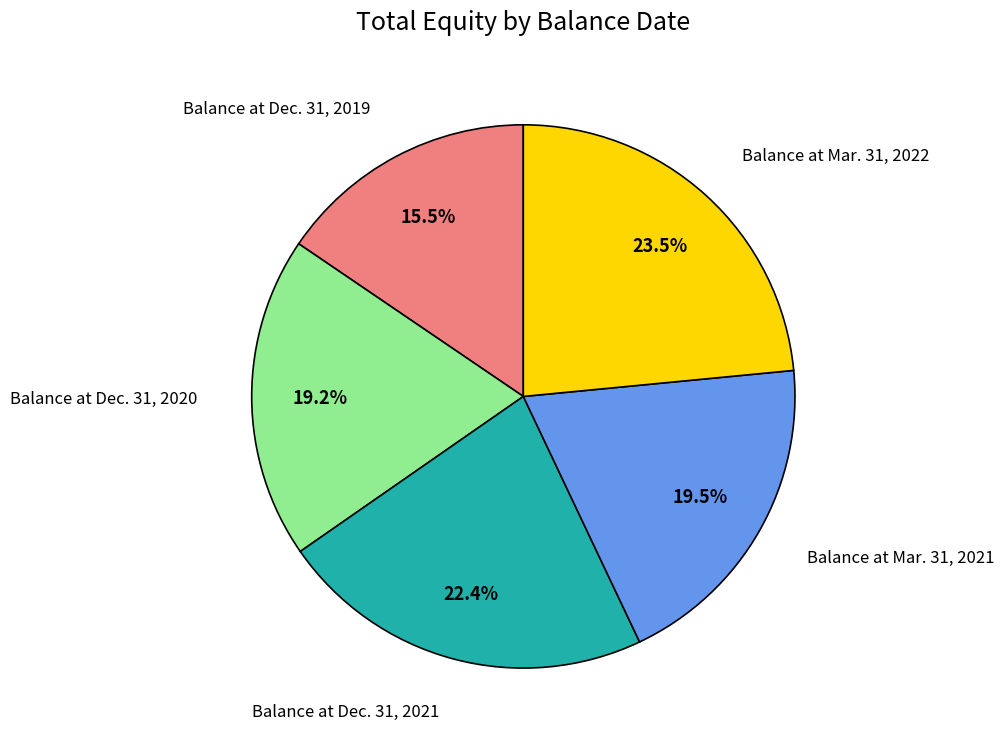

The Balance at Dec. 31, 2020 slice represents 9% of the pie. True or false?

False